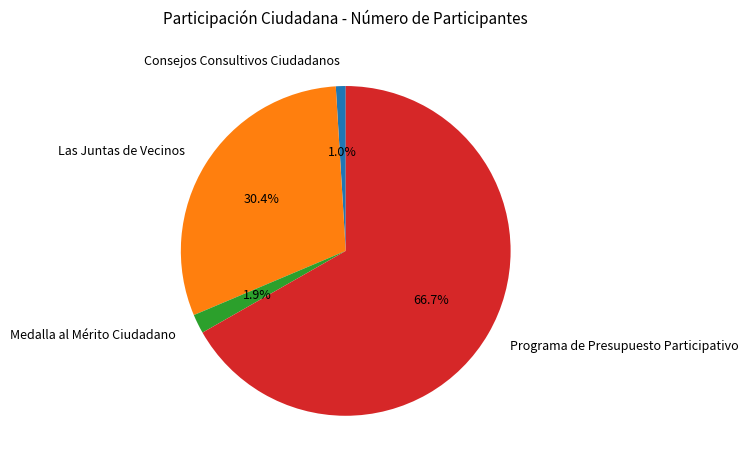

Between Programa de Presupuesto Participativo and Consejos Consultivos Ciudadanos, which is larger?

Programa de Presupuesto Participativo